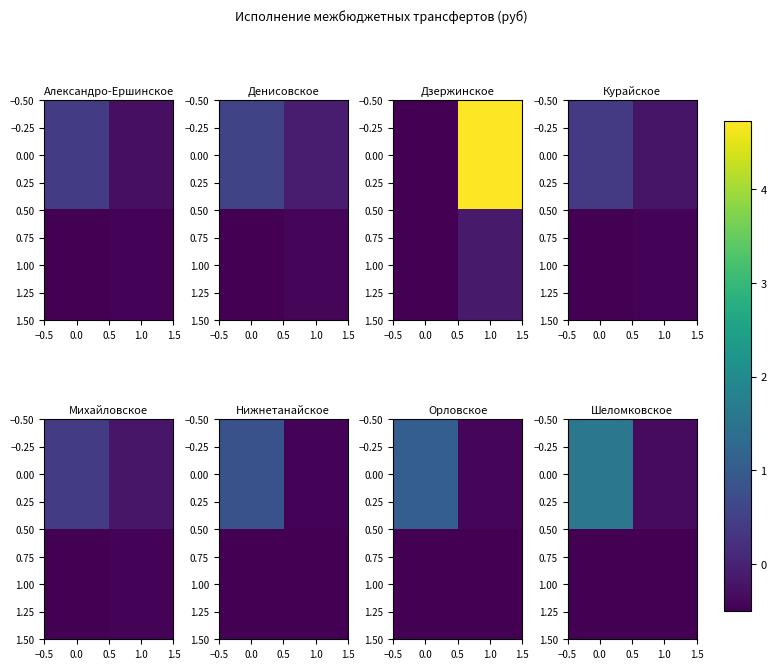

How many categories are shown in the chart?

2